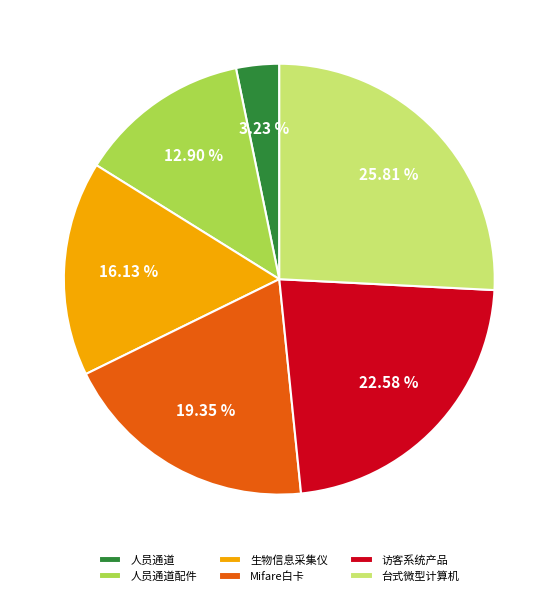

Count the number of slices in the pie.

6